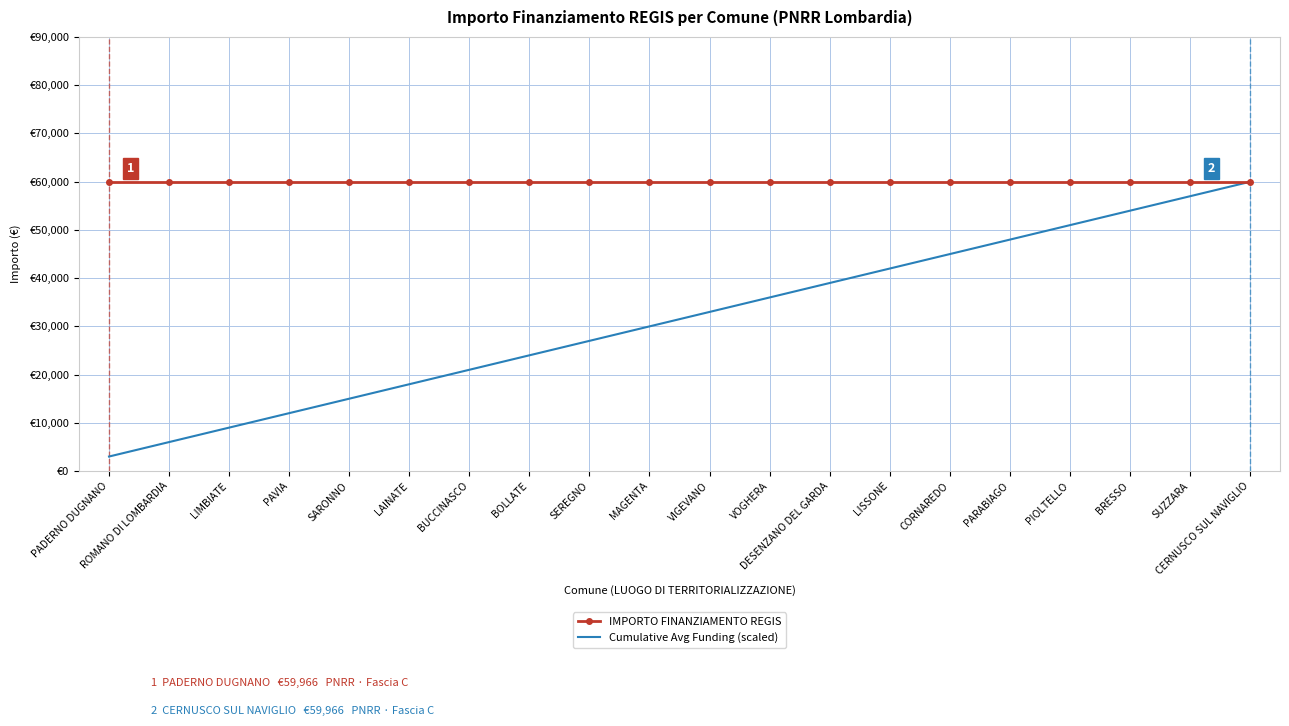

Between VIGEVANO and CORNAREDO, which is larger?

VIGEVANO